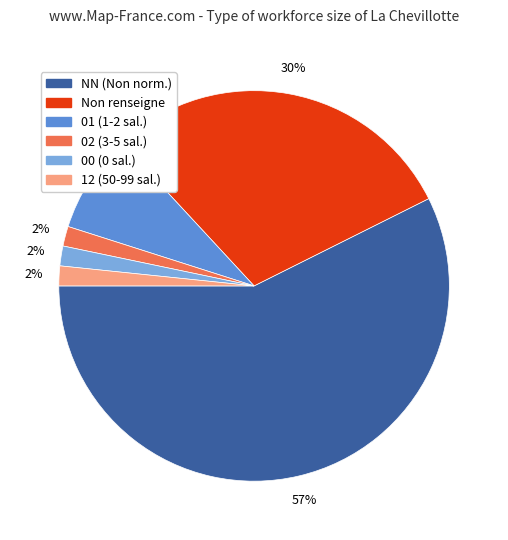

To the nearest percent, what is the average slice percentage?

17%